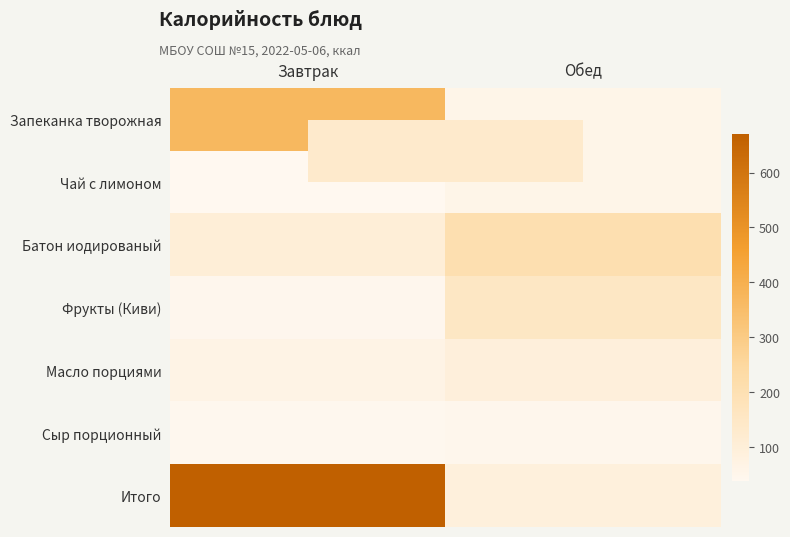

At which category does the chart reach its peak across all series?

Завтрак